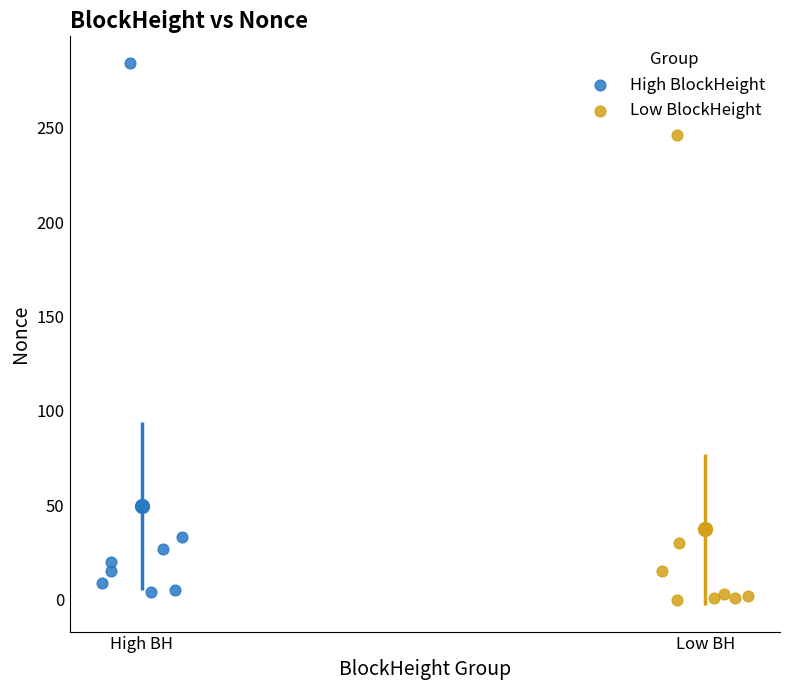

What are all the series names shown in the legend?

High BlockHeight, Low BlockHeight